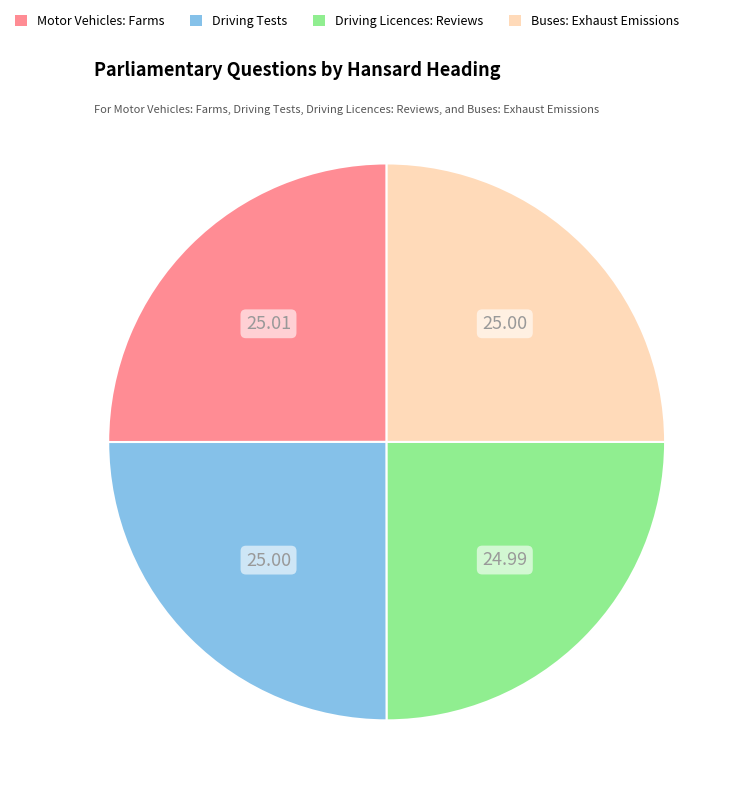

What is the ratio of the value at Driving Tests to the value at Driving Licences: Reviews?

1.0